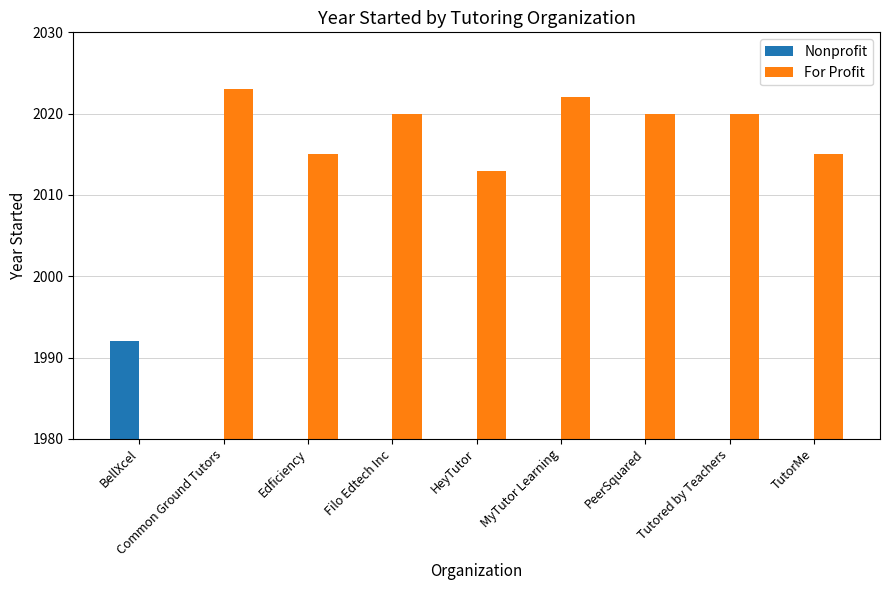

Which category has the lowest value across all series?

Common Ground Tutors